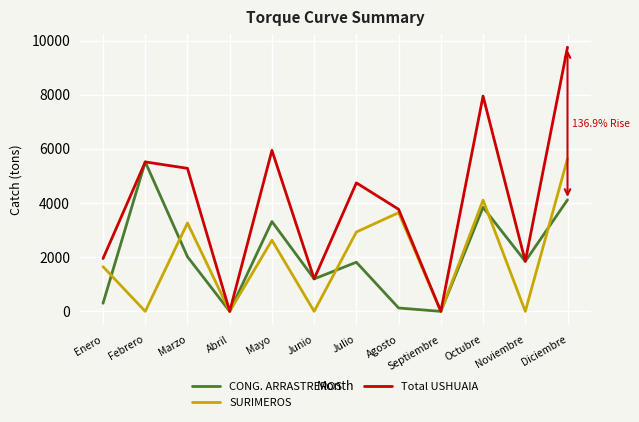

Rank the series at Mayo from lowest to highest value.

SURIMEROS, CONG. ARRASTREROS, Total USHUAIA